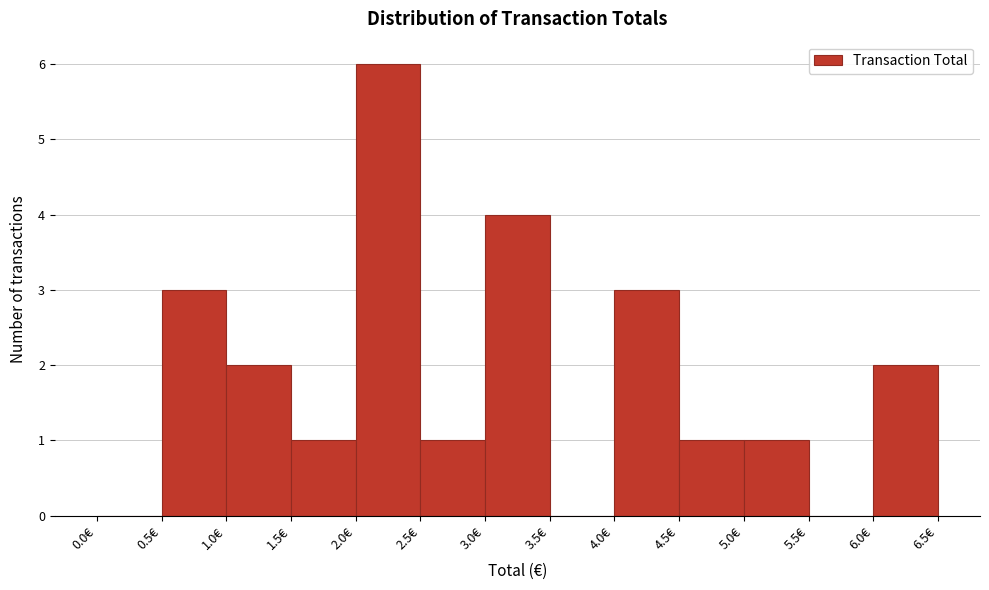

Reading left to right, transcribe this chart: for each bar, give the range it covers on the x-axis and its height. The values are not printed on the chart, so give them approximately, as read against the axis.

0.0 to 0.5: 0
0.5 to 1.0: 3
1.0 to 1.5: 2
1.5 to 2.0: 1
2.0 to 2.5: 6
2.5 to 3.0: 1
3.0 to 3.5: 4
3.5 to 4.0: 0
4.0 to 4.5: 3
4.5 to 5.0: 1
5.0 to 5.5: 1
5.5 to 6.0: 0
6.0 to 6.5: 2